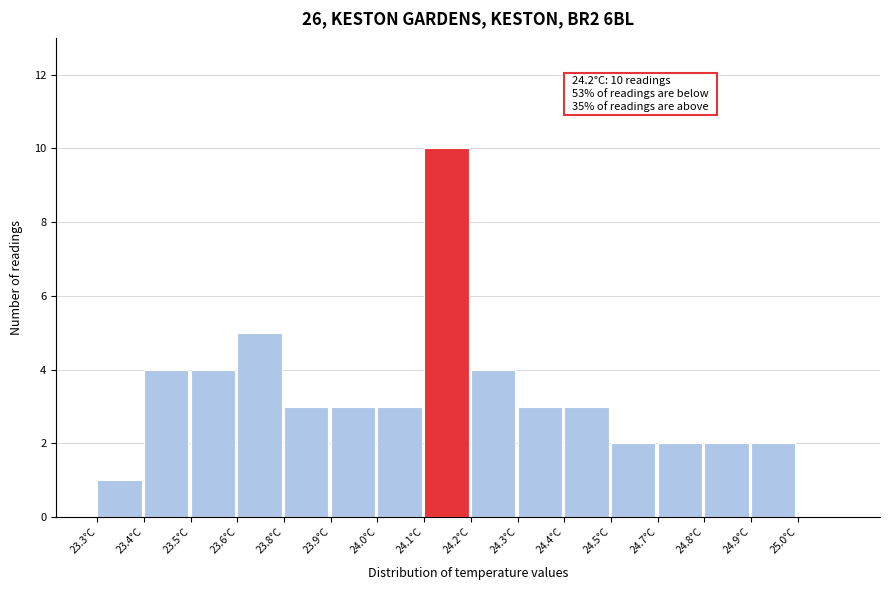

Reading left to right, what are all the values shown in this chart?

1	4	4	5	3	3	3	10	4	3	3	2	2	2	2